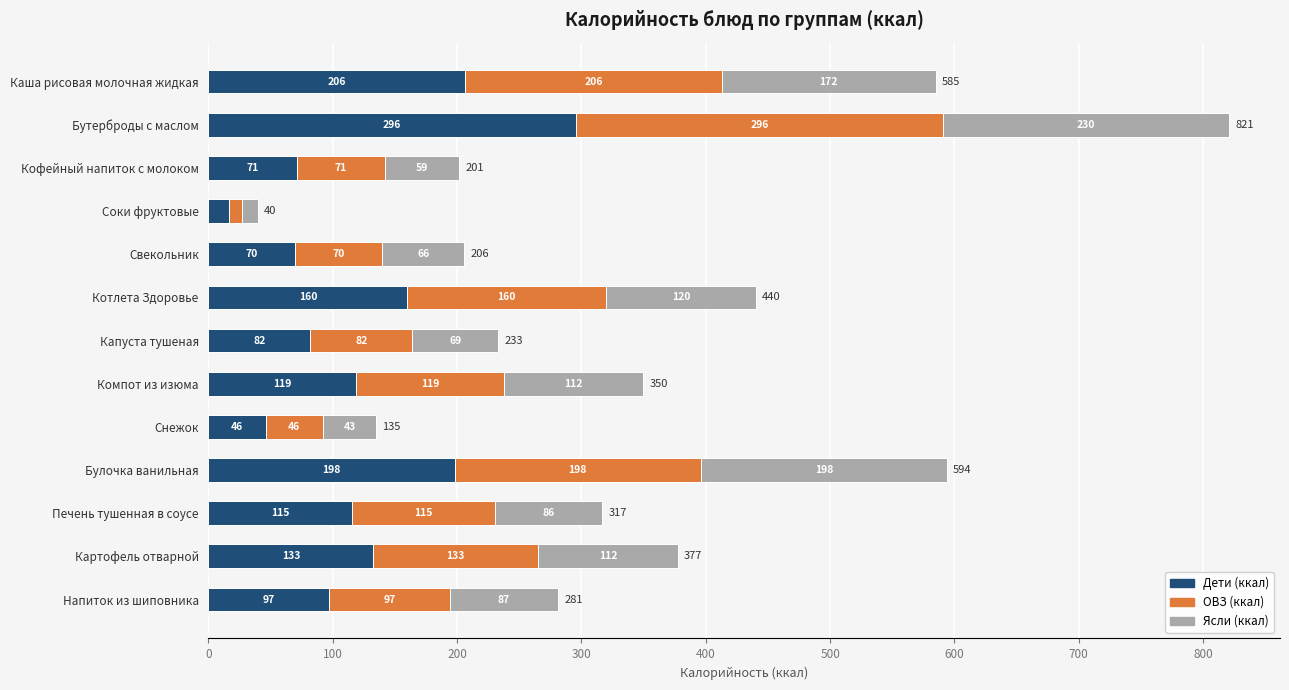

What is the total value across all series at Снежок?

135.0